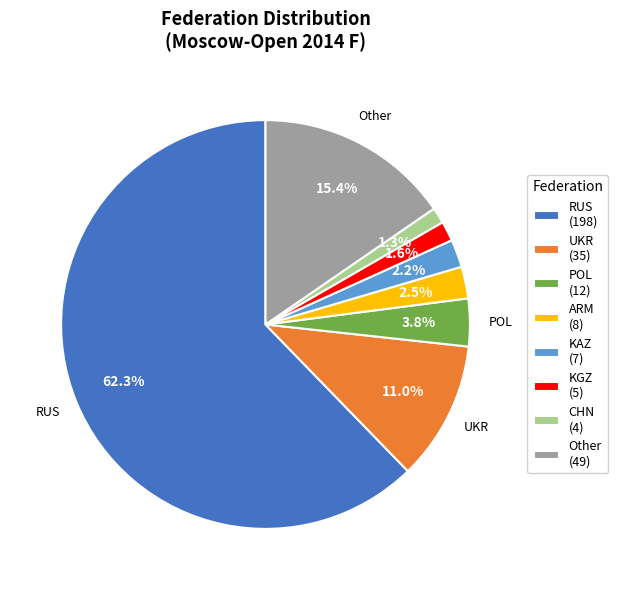

Is there any slice that represents more than half of the pie?

Yes